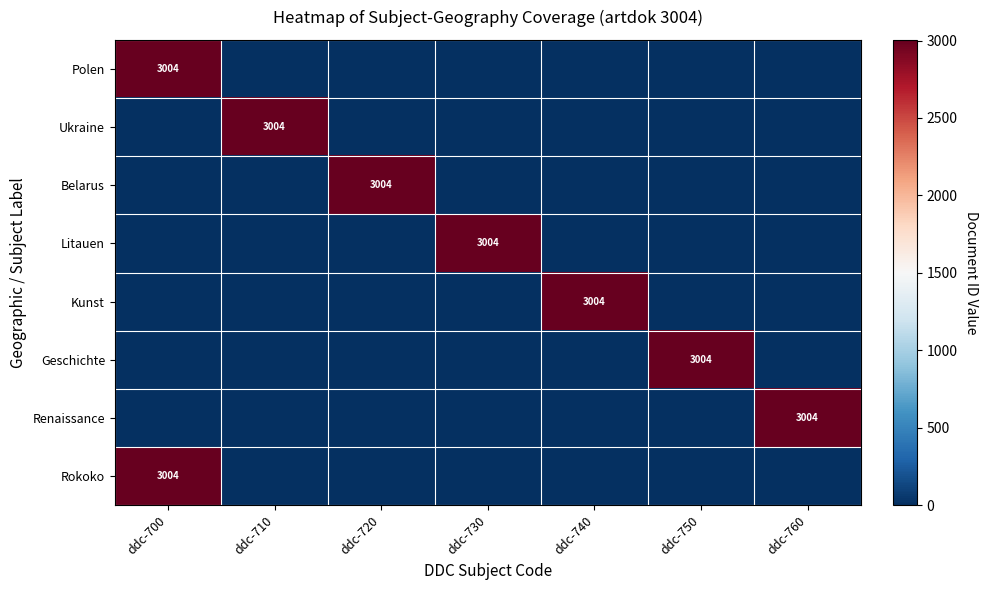

True or false: Litauen has a value of 816 at ddc-730.

False